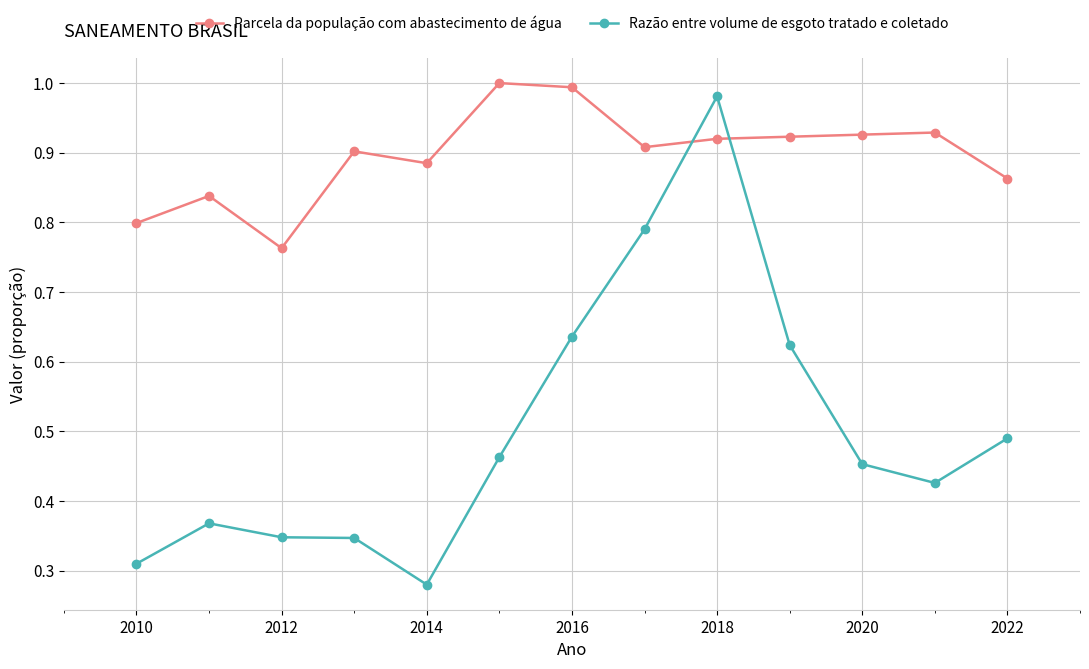

Which series has the largest range (max minus min)?

Razão entre volume de esgoto tratado e coletado